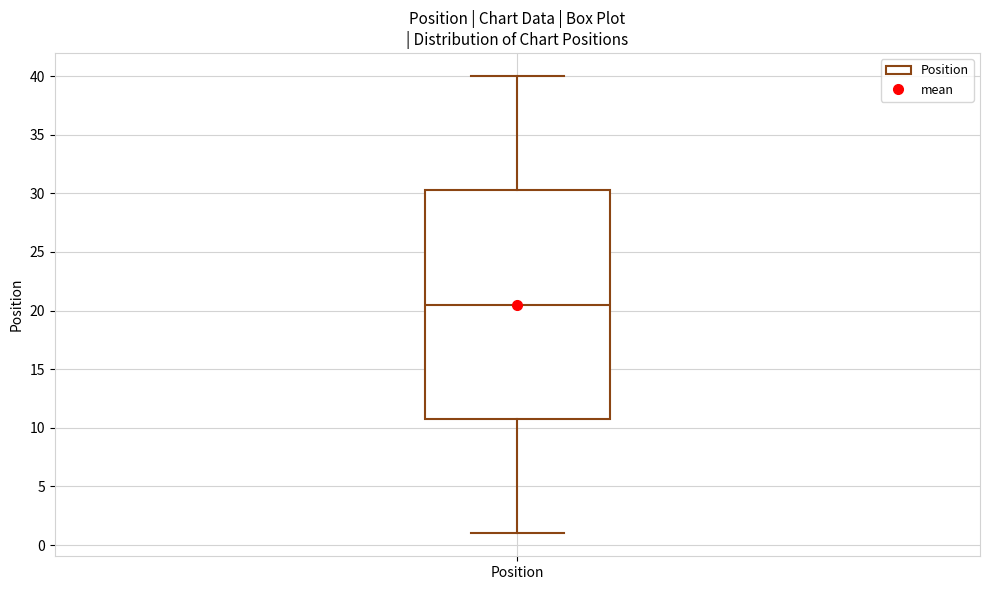

Transcribe this box plot: give where the median line is, the range the box spans, and where the two whiskers end, as read against the y-axis. The values are not printed on the chart, so give them approximately, as read against the axis.

median 20.5, box 11.0 to 30.5, whiskers 1.0 to 40.0